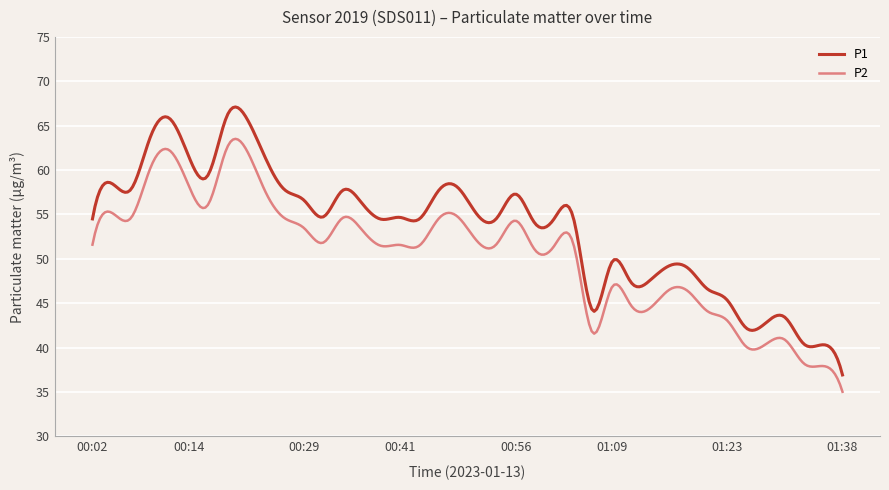

Which series has the largest total across all categories?

P1